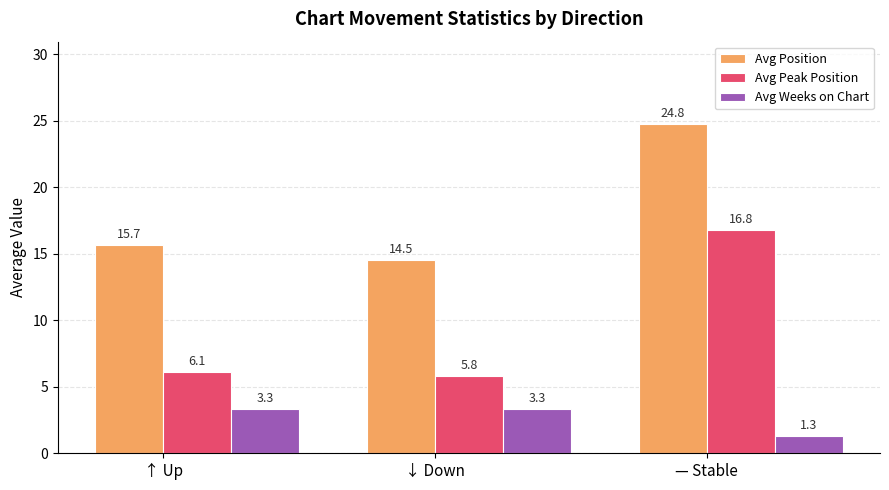

Rank the series at — Stable from highest to lowest value.

Avg Position, Avg Peak Position, Avg Weeks on Chart